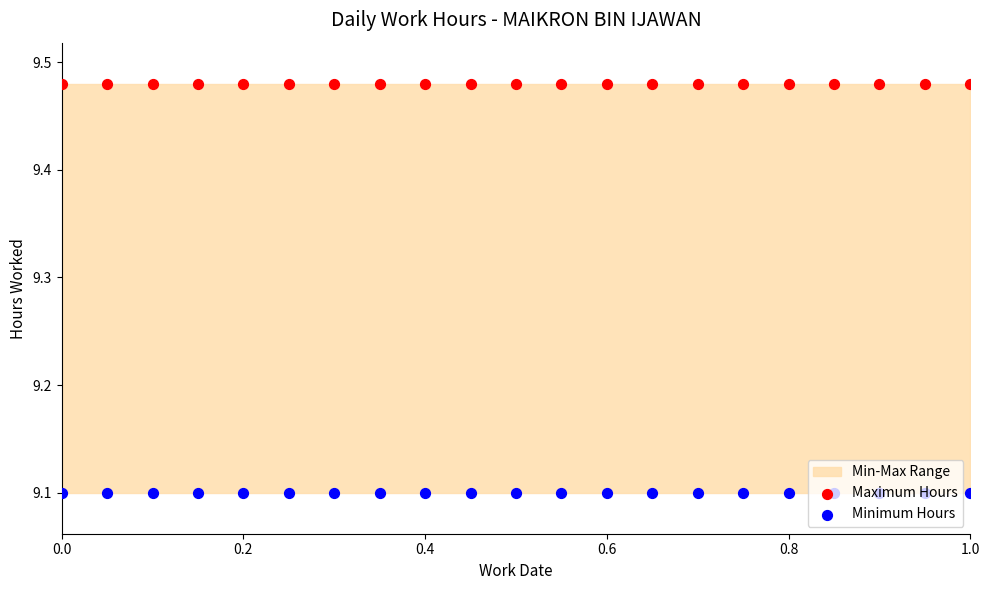

At how many categories does at least one series exceed 9?

21